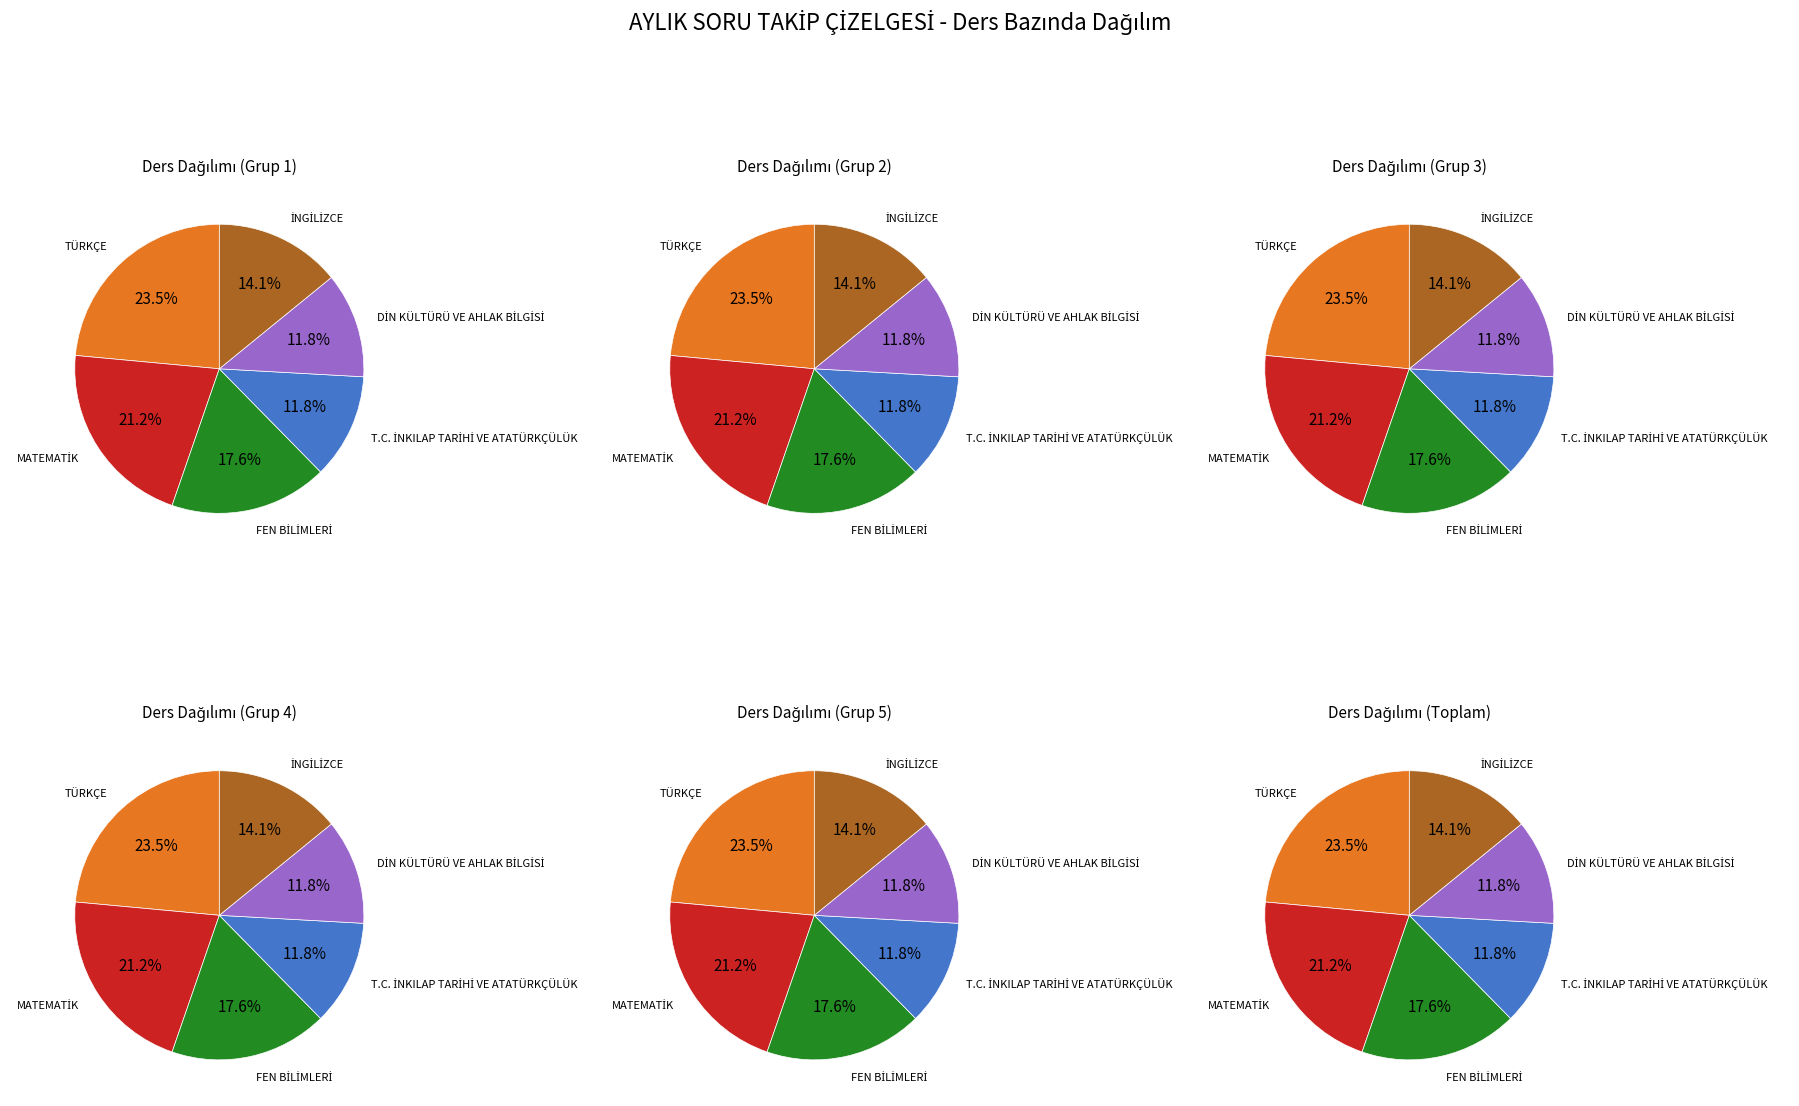

Which category accounts for the majority?

TÜRKÇE